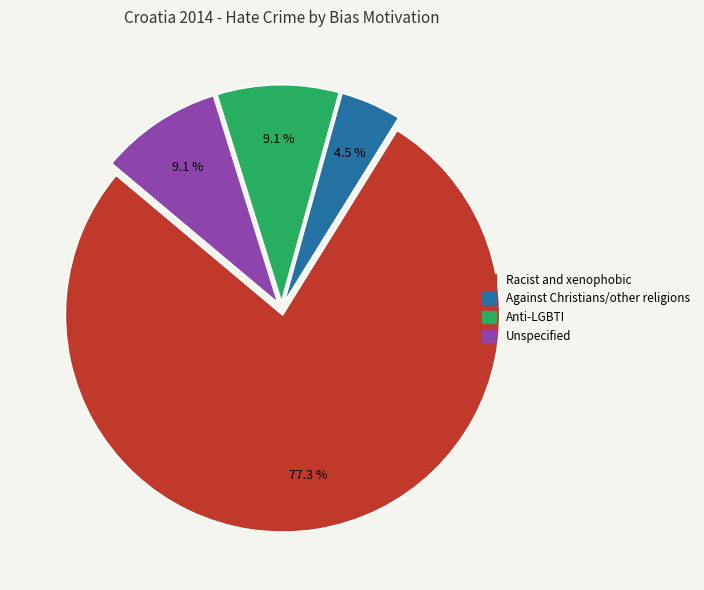

Does any single category account for the majority?

Yes